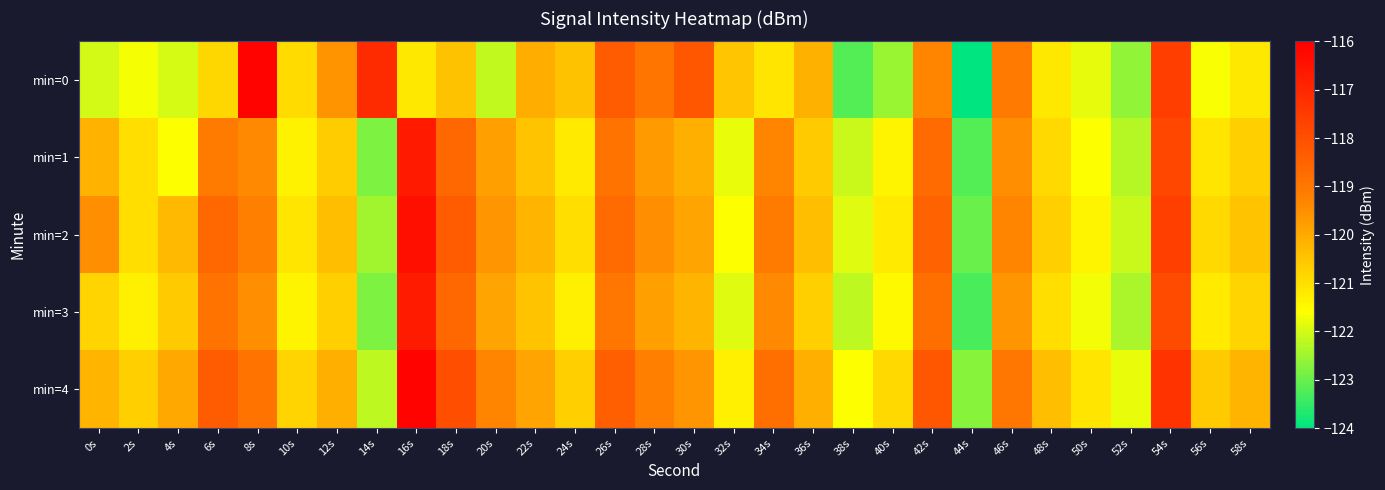

Reading left to right, transcribe all the data shown in this chart.

min=0: 0s=-122.0	2s=-121.7	4s=-122.0	6s=-120.9	8s=-116.1	10s=-120.9	12s=-119.6	14s=-117.1	16s=-121.2	18s=-120.4	20s=-122.2	22s=-120.1	24s=-120.5	26s=-118.3	28s=-119.0	30s=-118.2	32s=-120.5	34s=-121.1	36s=-120.1	38s=-123.2	40s=-122.6	42s=-119.3	44s=-124.1	46s=-119.1	48s=-121.2	50s=-121.8	52s=-122.6	54s=-117.6	56s=-121.6	58s=-121.2
min=1: 0s=-120.2	2s=-121.0	4s=-121.6	6s=-119.1	8s=-119.4	10s=-121.4	12s=-120.6	14s=-122.8	16s=-116.7	18s=-118.6	20s=-119.8	22s=-120.5	24s=-121.2	26s=-118.9	28s=-119.7	30s=-120.1	32s=-121.8	34s=-119.3	36s=-120.6	38s=-122.1	40s=-121.4	42s=-118.7	44s=-123.2	46s=-119.5	48s=-120.9	50s=-121.6	52s=-122.3	54s=-117.8	56s=-121.1	58s=-120.7
min=2: 0s=-119.5	2s=-121.0	4s=-120.3	6s=-118.6	8s=-119.2	10s=-121.1	12s=-120.4	14s=-122.5	16s=-116.4	18s=-118.3	20s=-119.6	22s=-120.2	24s=-121.0	26s=-118.7	28s=-119.5	30s=-119.9	32s=-121.6	34s=-119.1	36s=-120.4	38s=-121.9	40s=-121.2	42s=-118.5	44s=-123.0	46s=-119.3	48s=-120.7	50s=-121.4	52s=-122.1	54s=-117.6	56s=-120.9	58s=-120.5
min=3: 0s=-120.8	2s=-121.3	4s=-120.6	6s=-118.9	8s=-119.5	10s=-121.4	12s=-120.7	14s=-122.8	16s=-116.7	18s=-118.6	20s=-119.9	22s=-120.5	24s=-121.3	26s=-119.0	28s=-119.8	30s=-120.2	32s=-121.9	34s=-119.4	36s=-120.7	38s=-122.2	40s=-121.5	42s=-118.8	44s=-123.3	46s=-119.6	48s=-121.0	50s=-121.7	52s=-122.4	54s=-117.9	56s=-121.2	58s=-120.8
min=4: 0s=-120.2	2s=-120.7	4s=-120.0	6s=-118.3	8s=-118.9	10s=-120.8	12s=-120.1	14s=-122.2	16s=-116.1	18s=-118.0	20s=-119.3	22s=-119.9	24s=-120.7	26s=-118.4	28s=-119.2	30s=-119.6	32s=-121.3	34s=-118.8	36s=-120.1	38s=-121.6	40s=-120.9	42s=-118.2	44s=-122.7	46s=-119.0	48s=-120.4	50s=-121.1	52s=-121.8	54s=-117.3	56s=-120.6	58s=-120.2